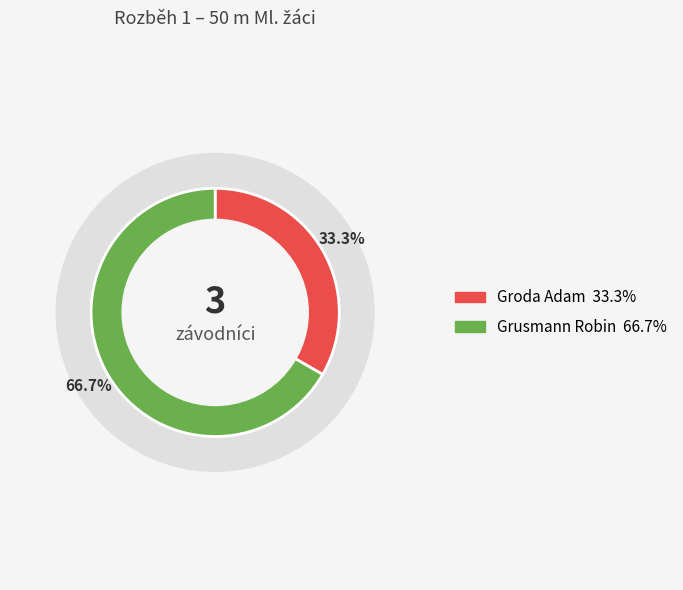

Count the number of slices in the pie.

2